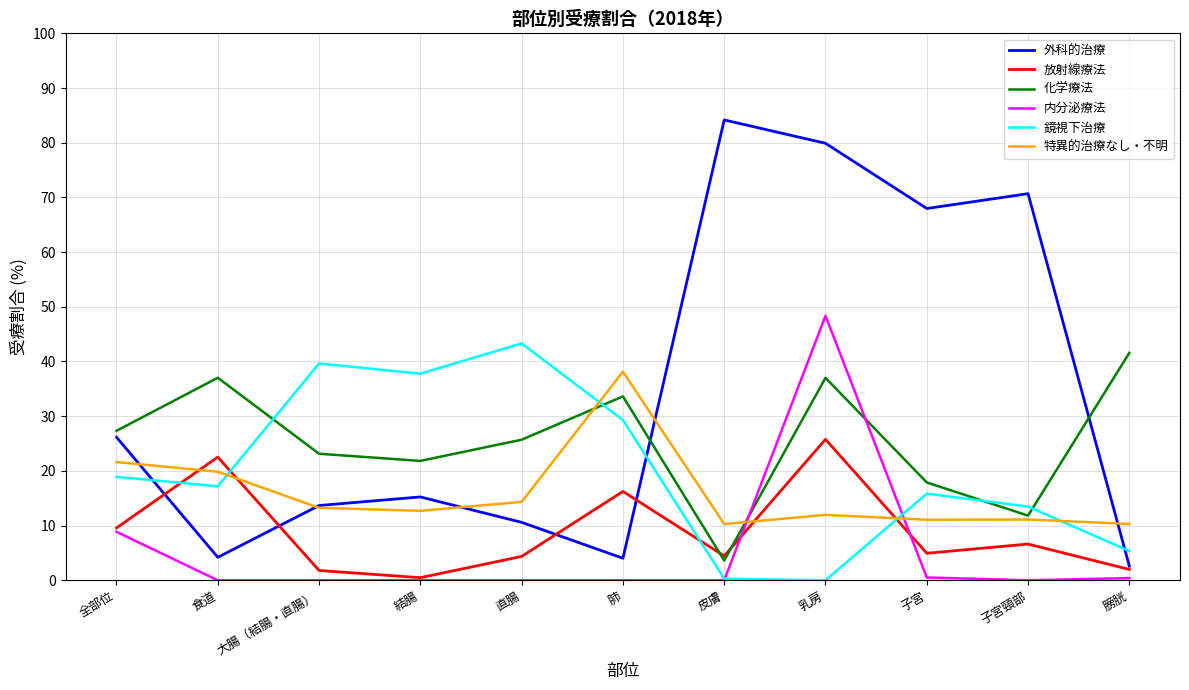

True or false: 放射線療法 has more than 2 interior local peaks.

True